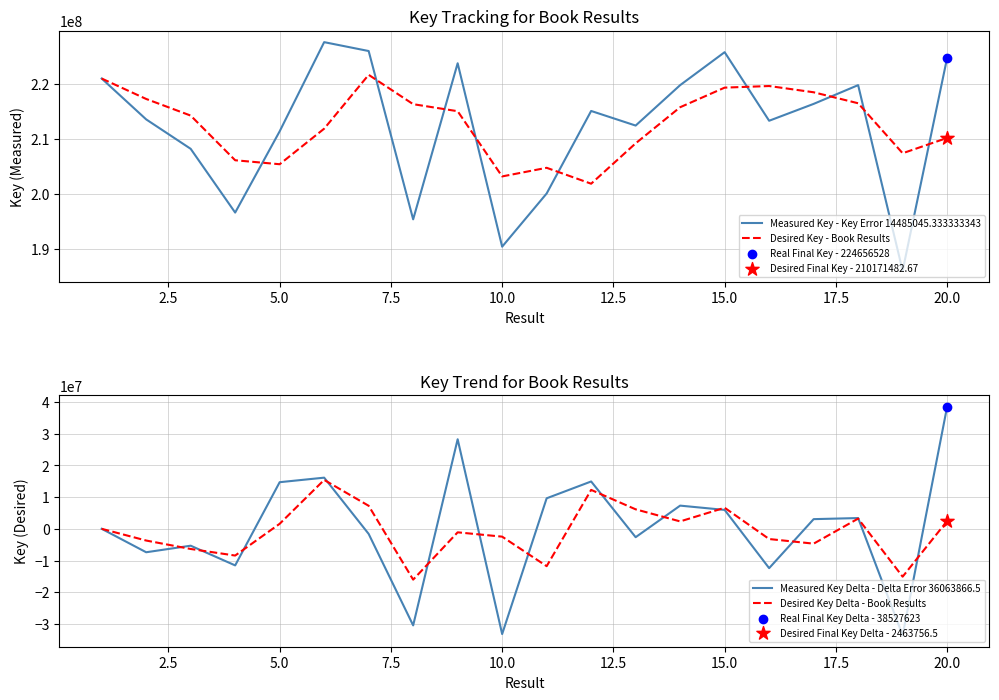

At how many categories does at least one series exceed 79426389?

20